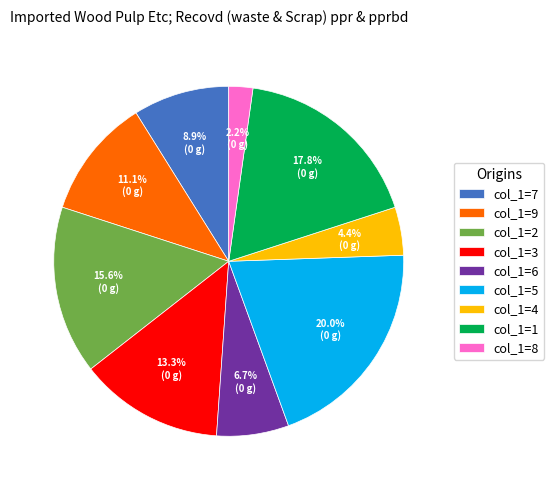

Which has a higher value, col_1=8 or col_1=1?

col_1=1